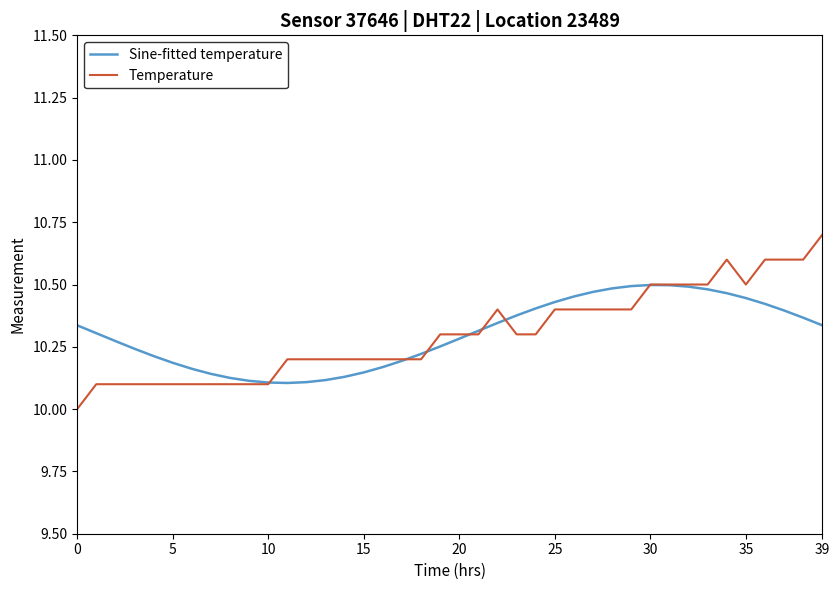

What is the smallest value displayed?

10.0